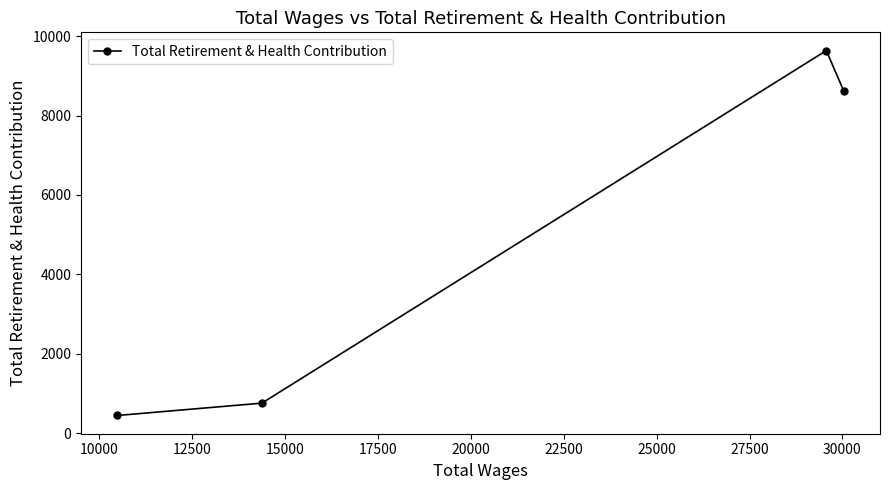

True or false: the data has more than 0 interior local peaks.

True